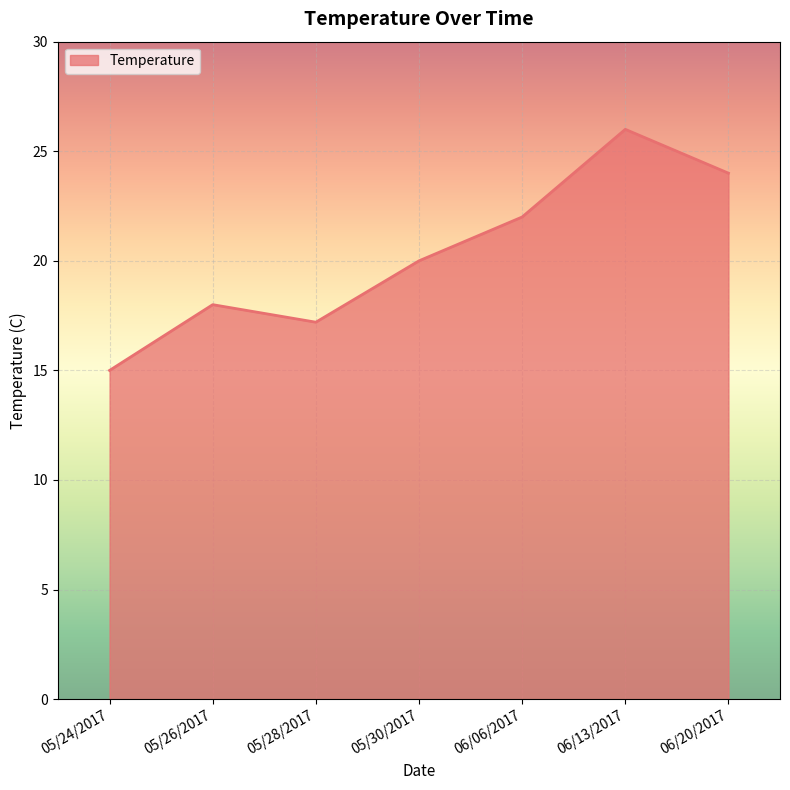

Count the number of data series in this chart.

1